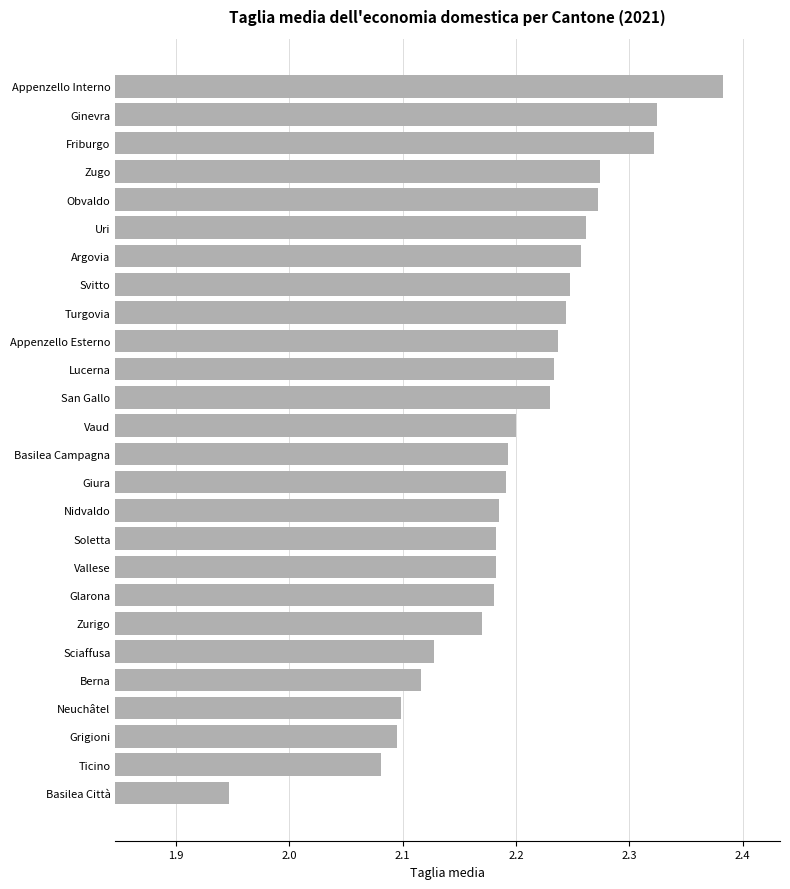

Which has a higher value, Grigioni or Svitto?

Svitto